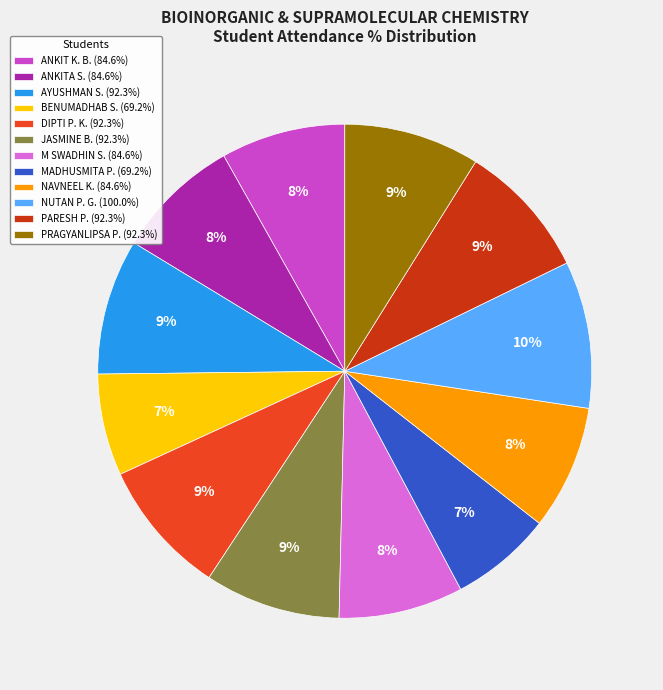

To the nearest percent, what percentage of the pie is PRAGYANLIPSA P. (92.3%)?

9%